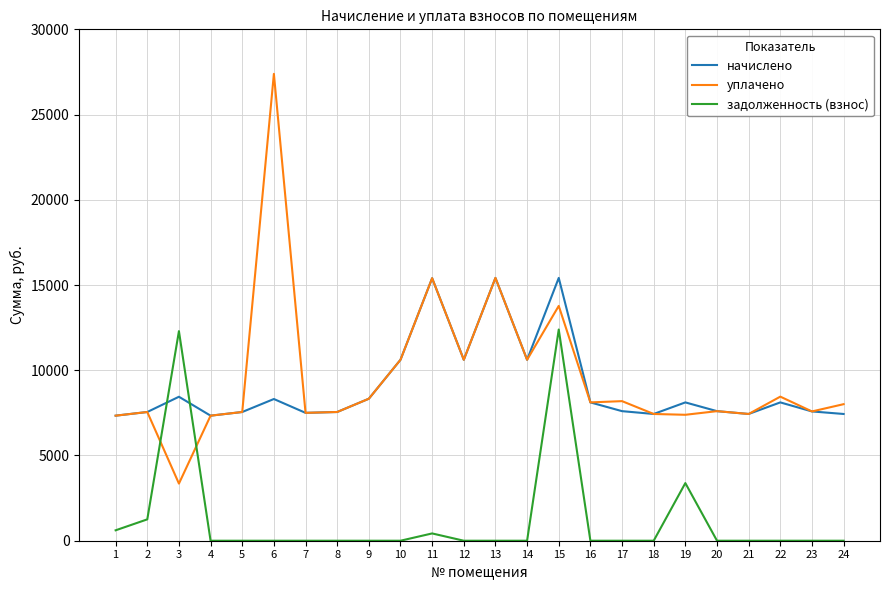

Which series has the widest spread of values?

уплачено